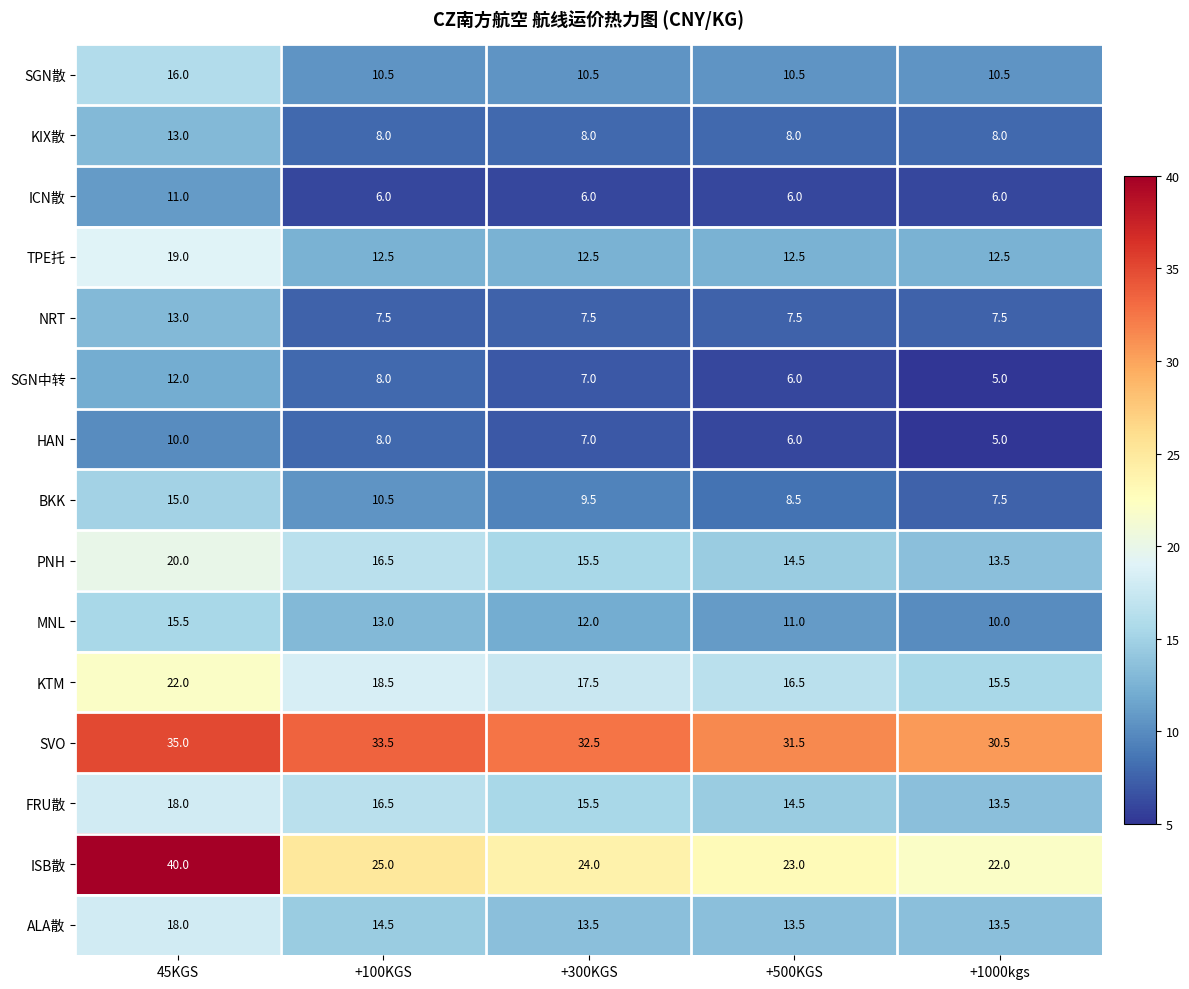

How many categories are shown in the chart?

5